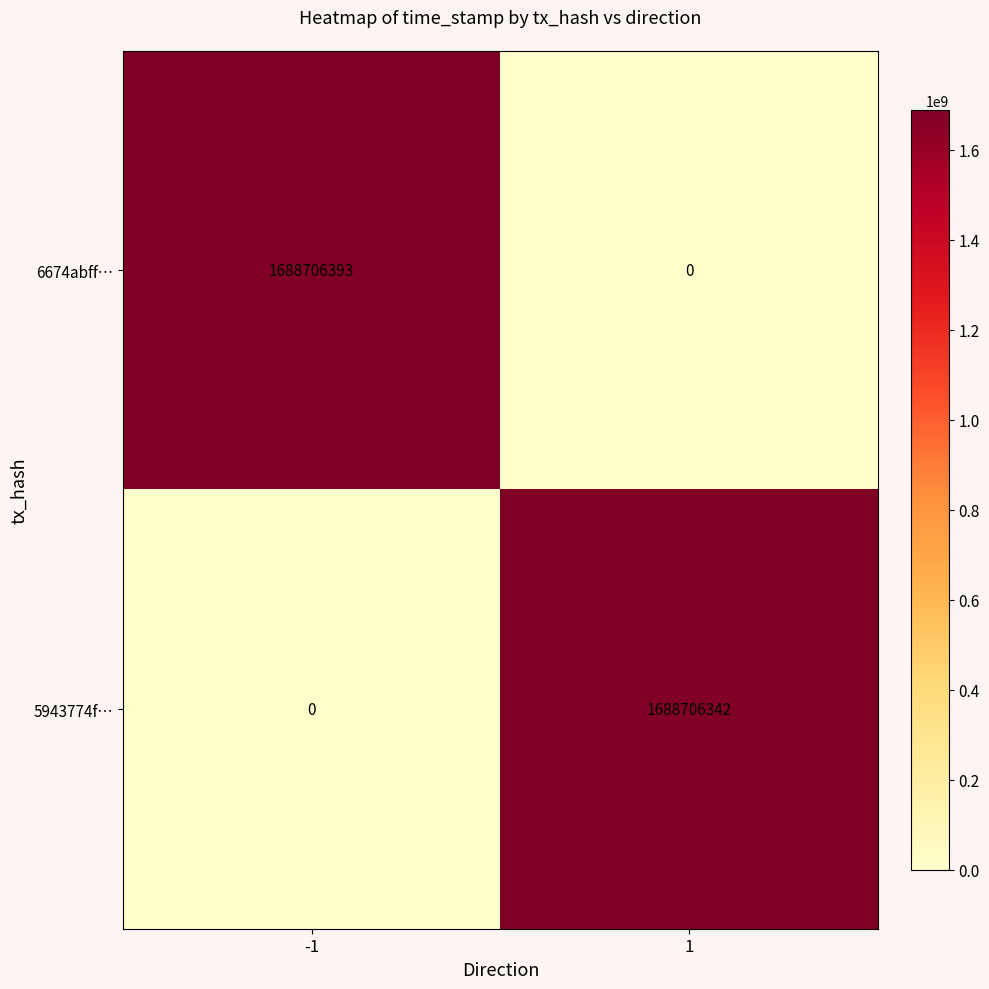

Reading left to right, list all the values displayed in this chart.

6674abff…: 1688706393	0
5943774f…: 0	1688706342